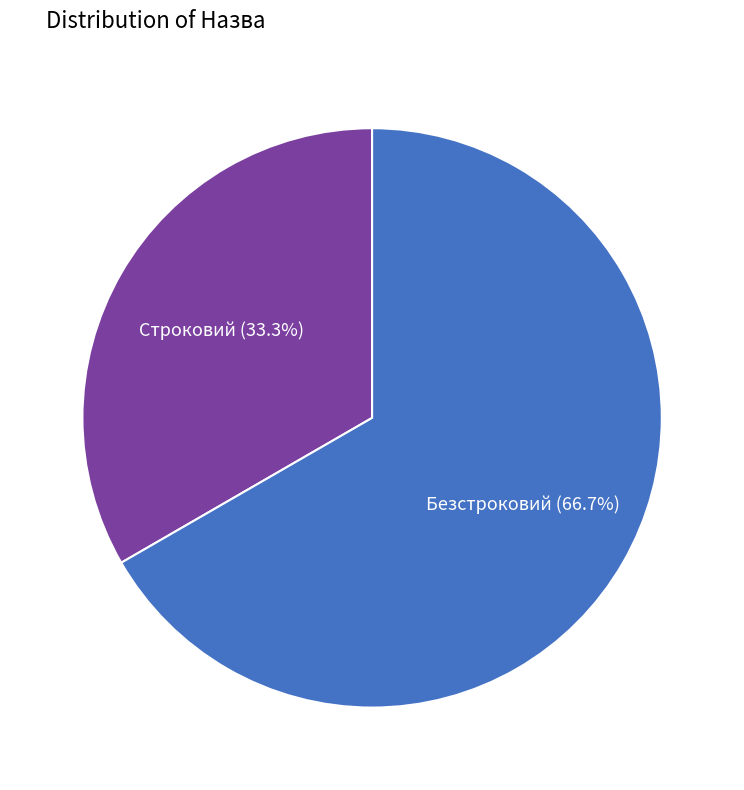

To the nearest percent, what is the difference between the largest and smallest slice percentages?

33%